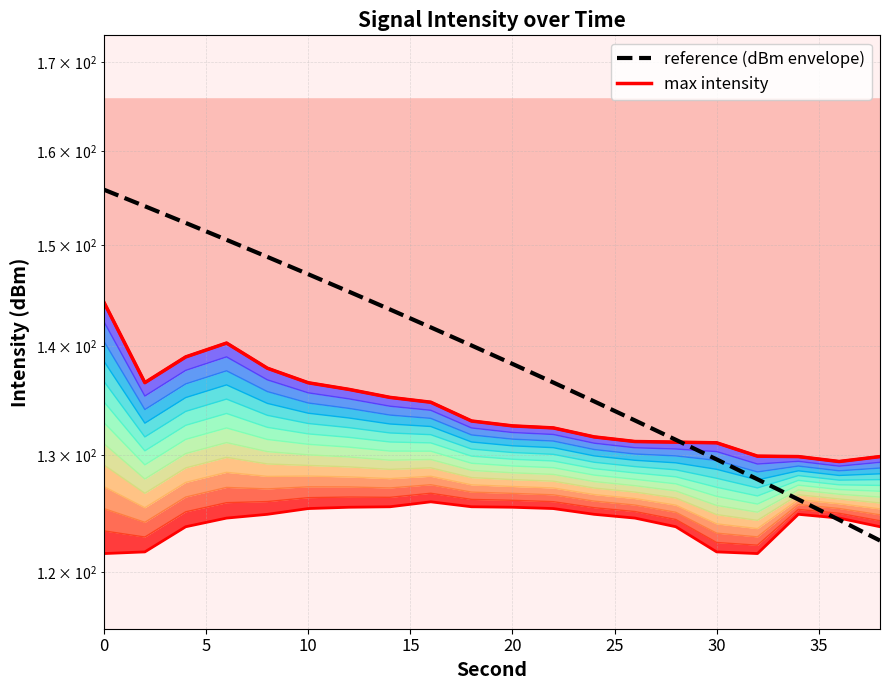

What is the total value across all series at 11?

269.0